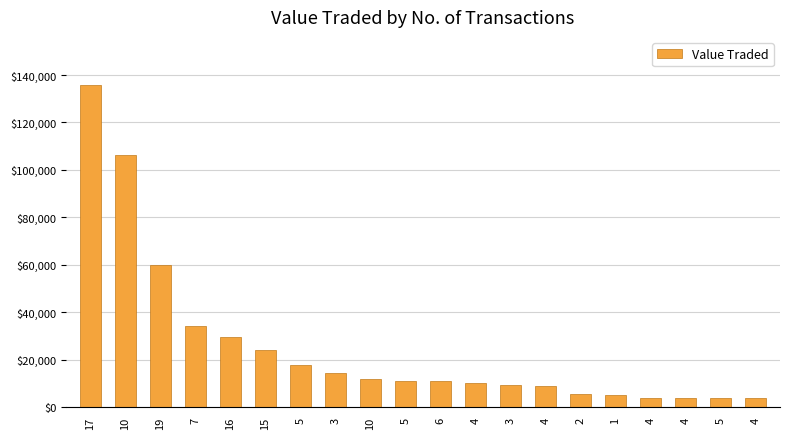

Reading right to left, what are all the values shown in this chart?

4=3564	5=3640	4=3667	4=3825	1=4969	2=5612	4=8611	3=9043	4=9935	6=10947	5=11104	10=11914	3=14191	5=17860	15=24187	16=29624	7=34265	19=59983	10=106231	17=135758